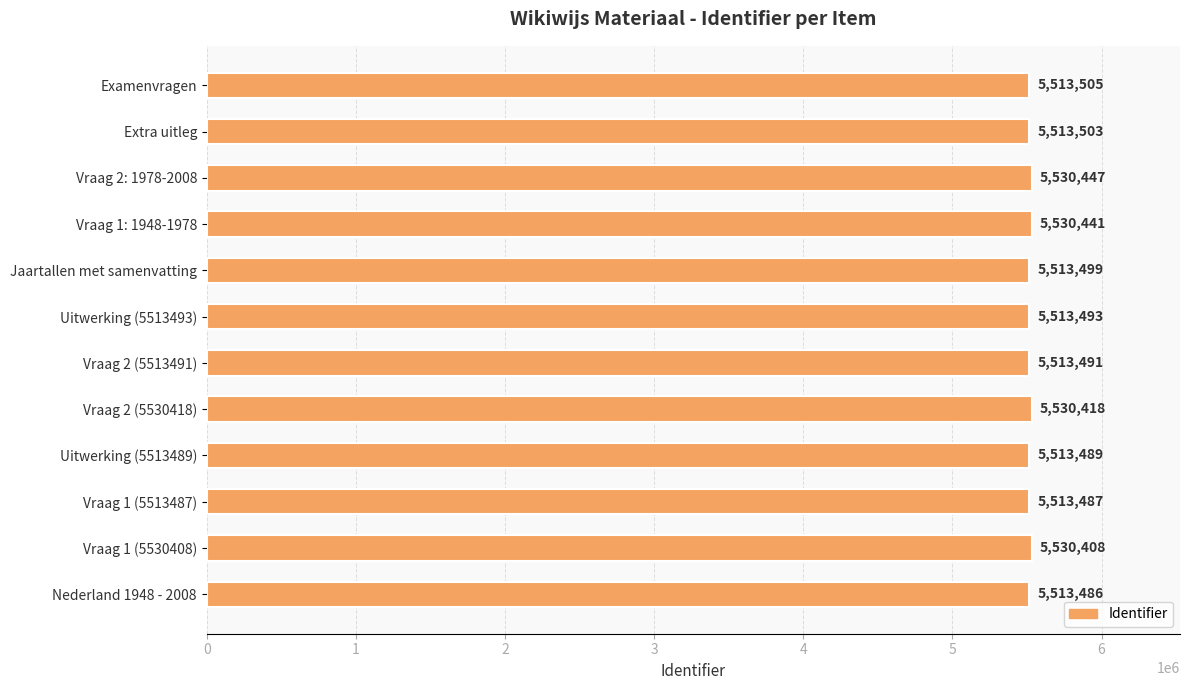

How many values are below 5513503?

6